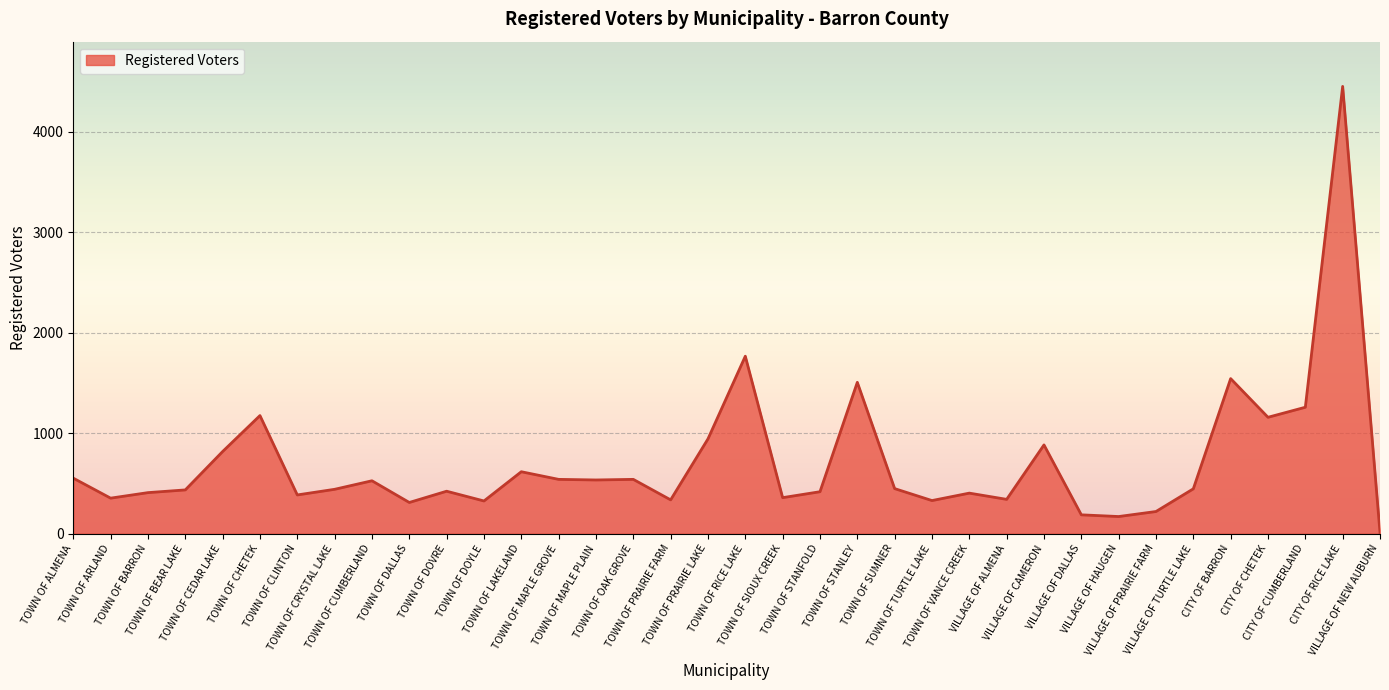

What is the maximum value shown in the chart?

4453